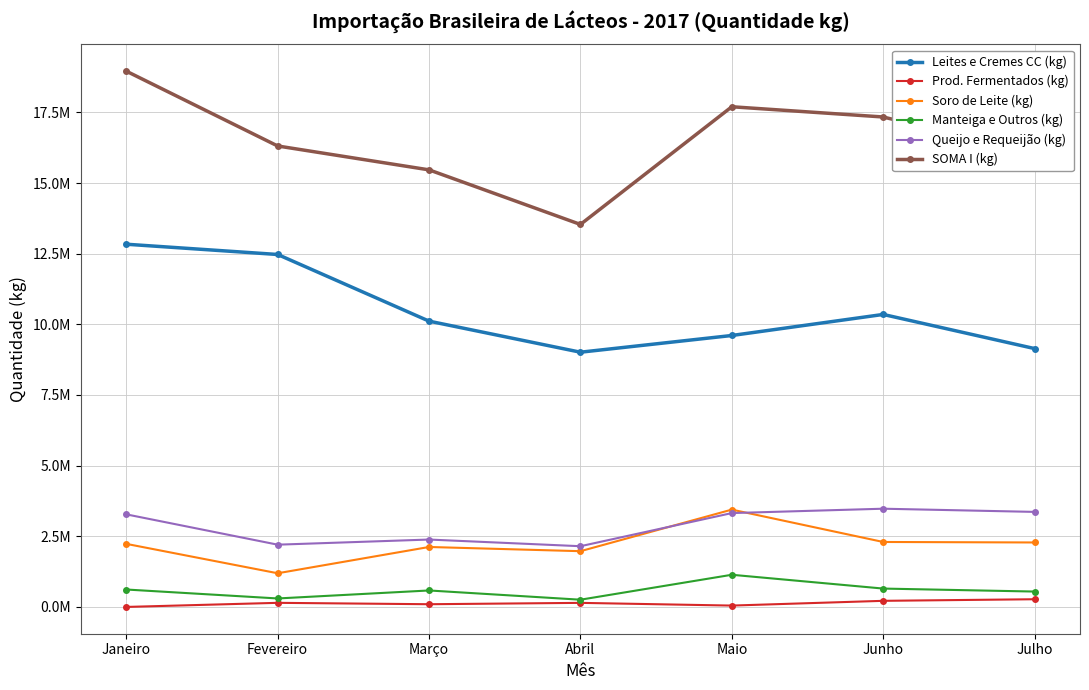

The value of Soro de Leite (kg) at Fevereiro is 509831. True or false?

False